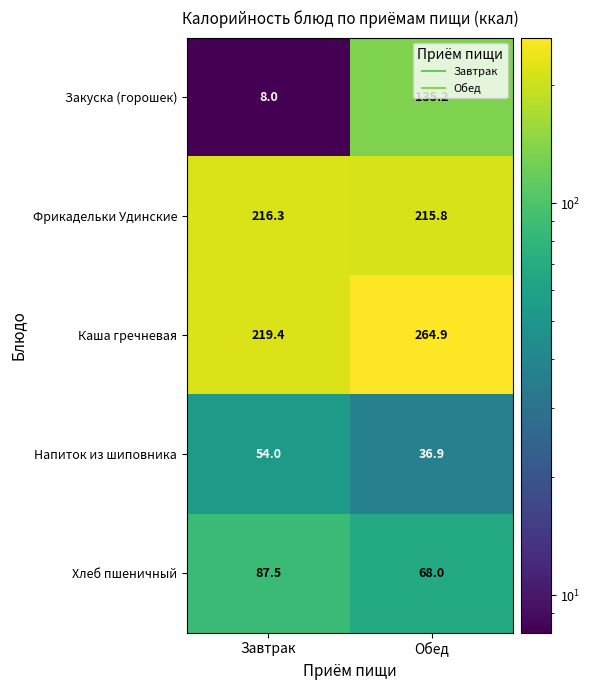

At how many categories does at least one series exceed 144?

2